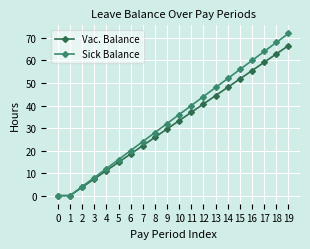

What is the difference between the second highest and minimum values in the Vac. Balance series?

62.9